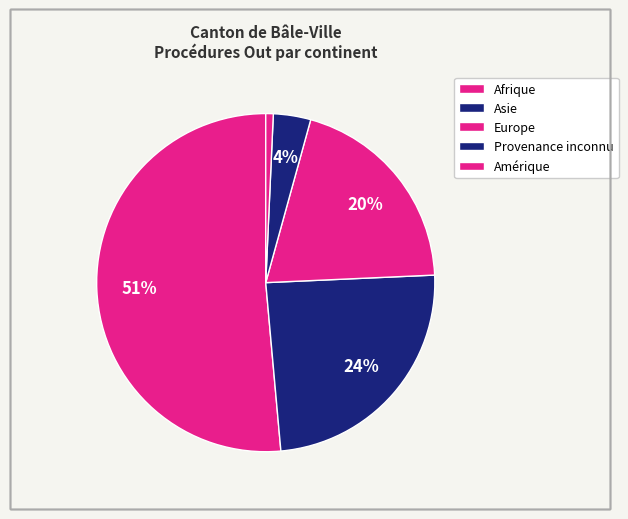

Count the number of slices in the pie.

5